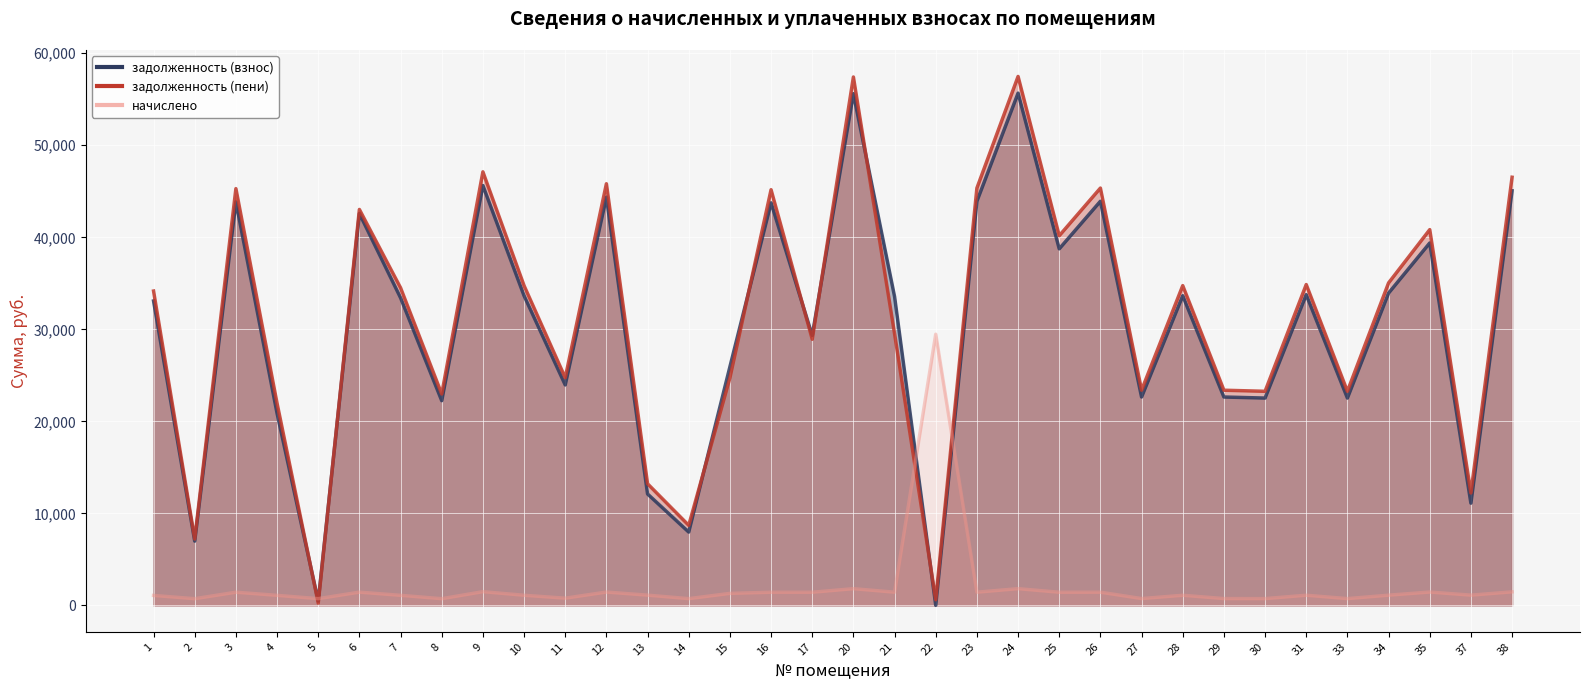

Is it true that задолженность (взнос) equals 44374.0 at 12?

True